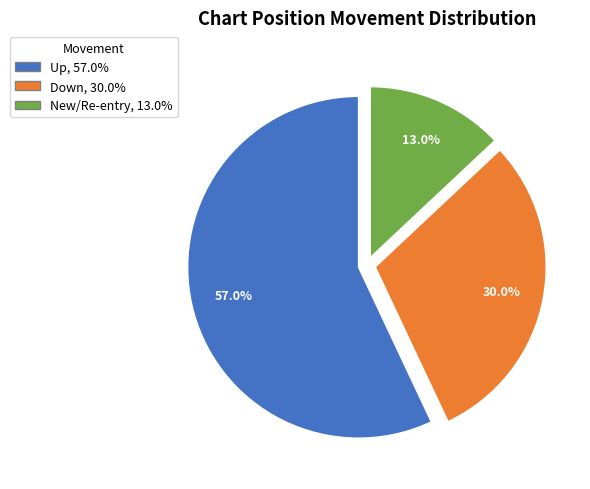

Is there a majority slice in this chart?

Yes